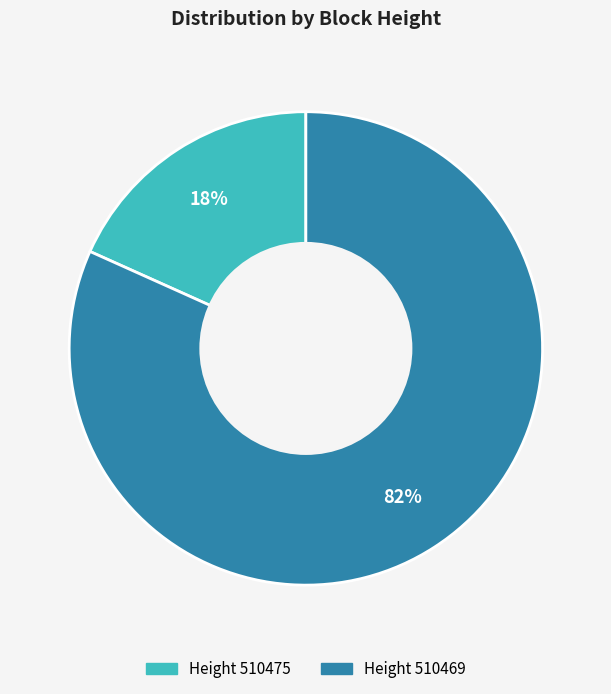

Is there any slice that represents more than half of the pie?

Yes